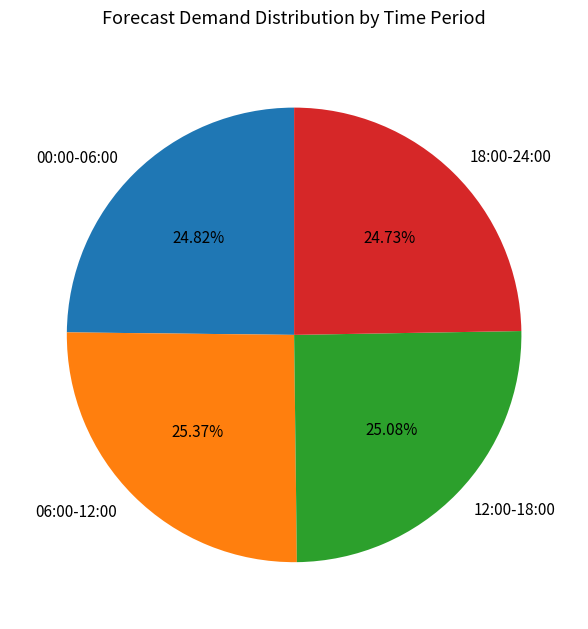

Does 00:00-06:00 represent more than half of the total?

No